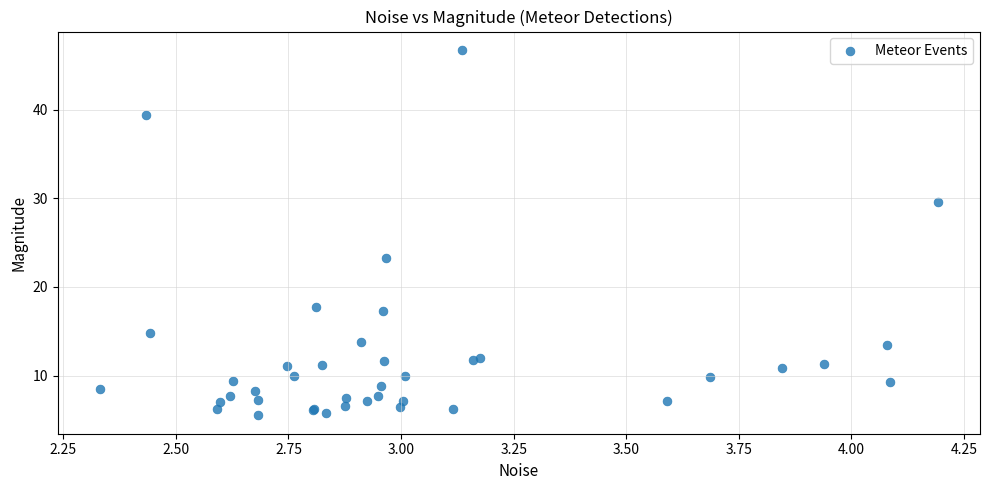

What Y value in the scatter plot is closest to 26?

23.2